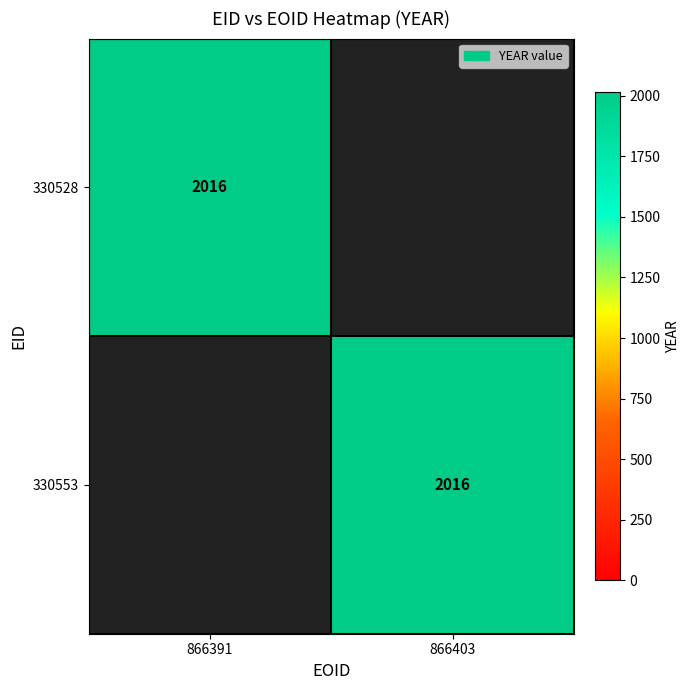

The value of 330528 at 866391 is 2016. True or false?

True